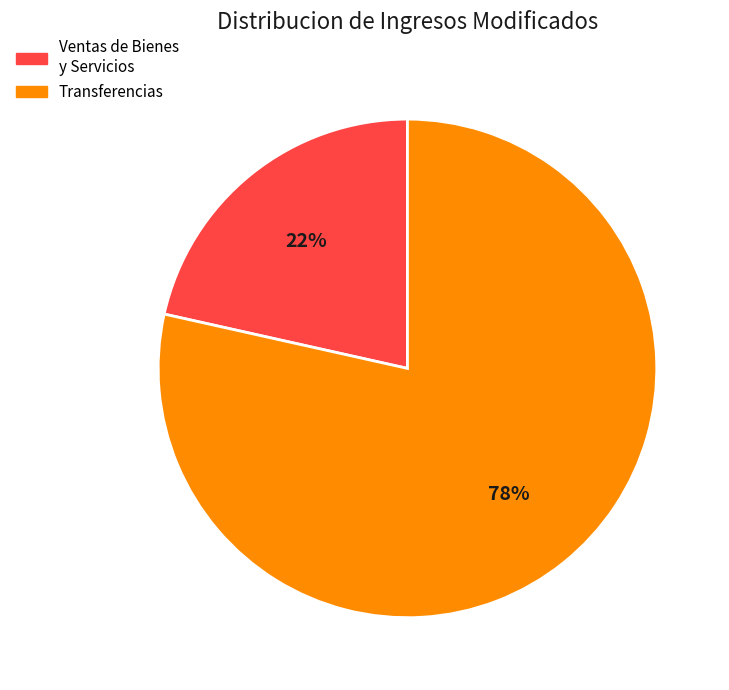

Rank the categories by value from lowest to highest.

Ventas de Bienes y Servicios, Transferencias